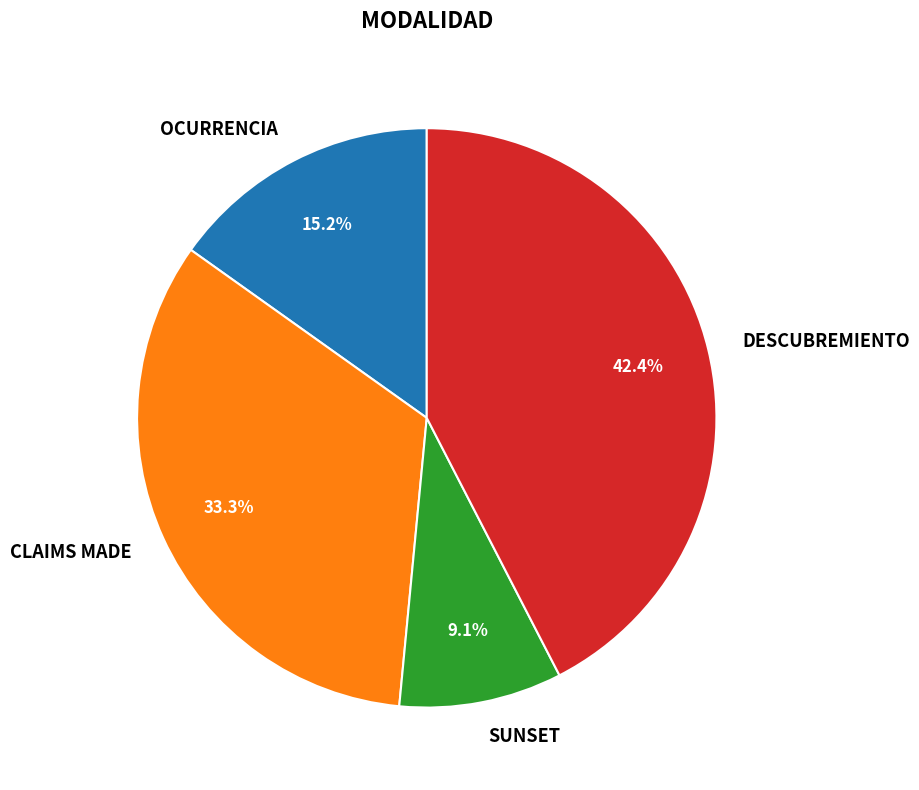

Which has a higher value, CLAIMS MADE or OCURRENCIA?

CLAIMS MADE